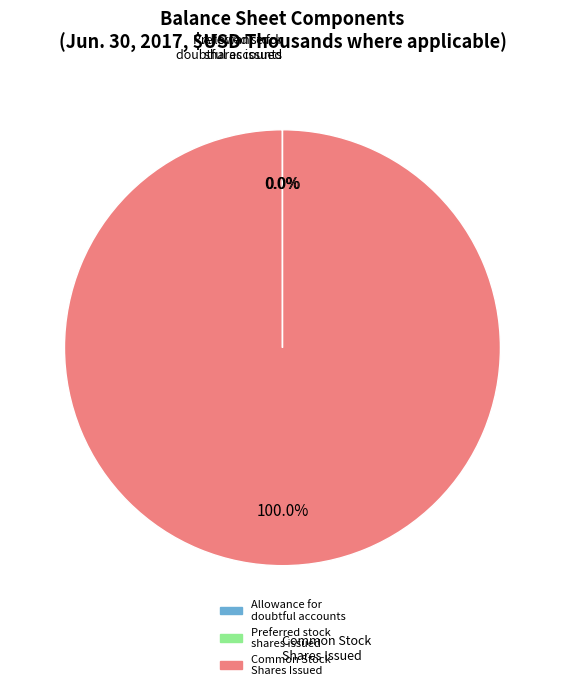

To the nearest percent, what is the average slice percentage?

33%